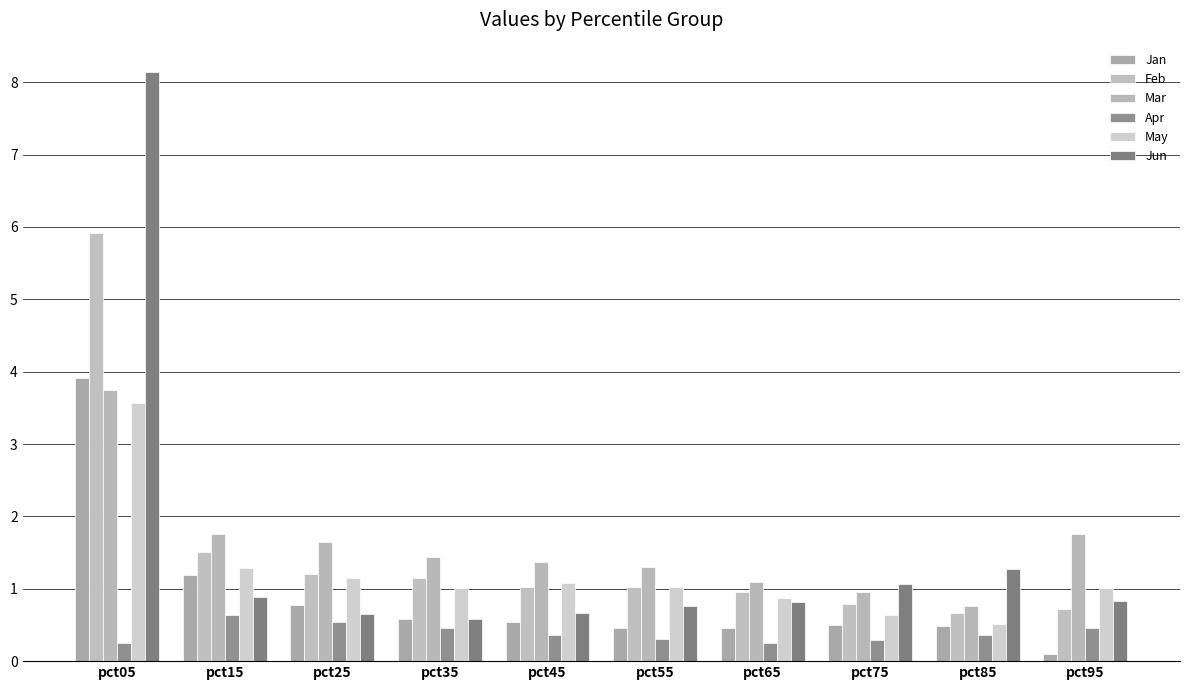

How many bars are there in total?

60